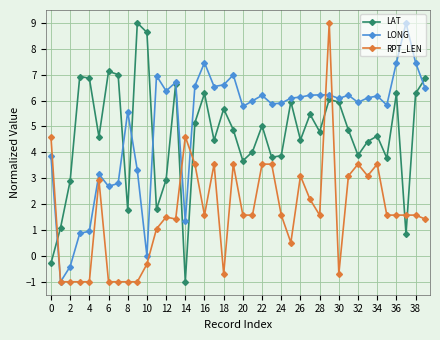

True or false: LONG has more than 2 points higher than both neighbors.

True